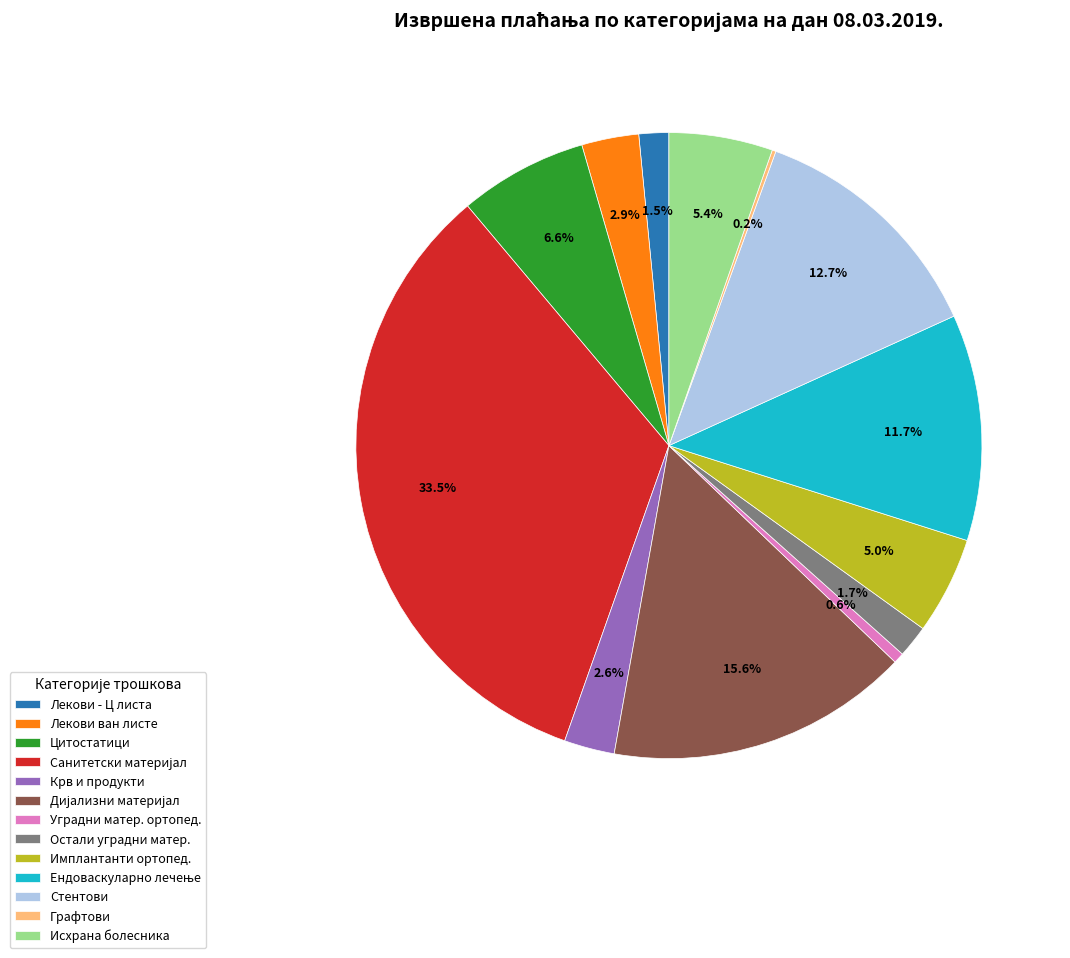

What portion of the pie excludes Лекови ван листе?

97.1%